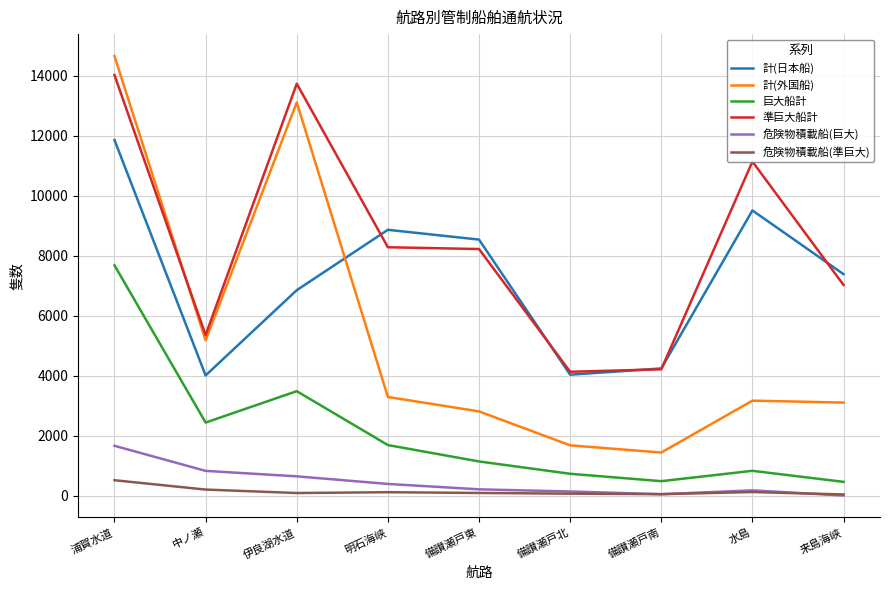

What is the difference between the maximum and second lowest values in the 危険物積載船(準巨大) series?

464